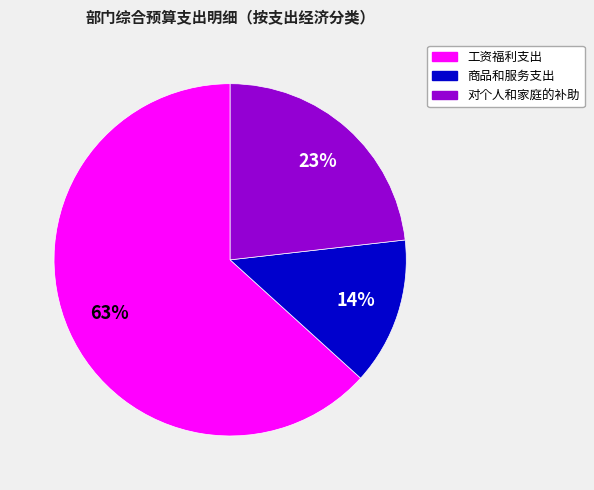

Which has a higher value, 工资福利支出 or 对个人和家庭的补助?

工资福利支出